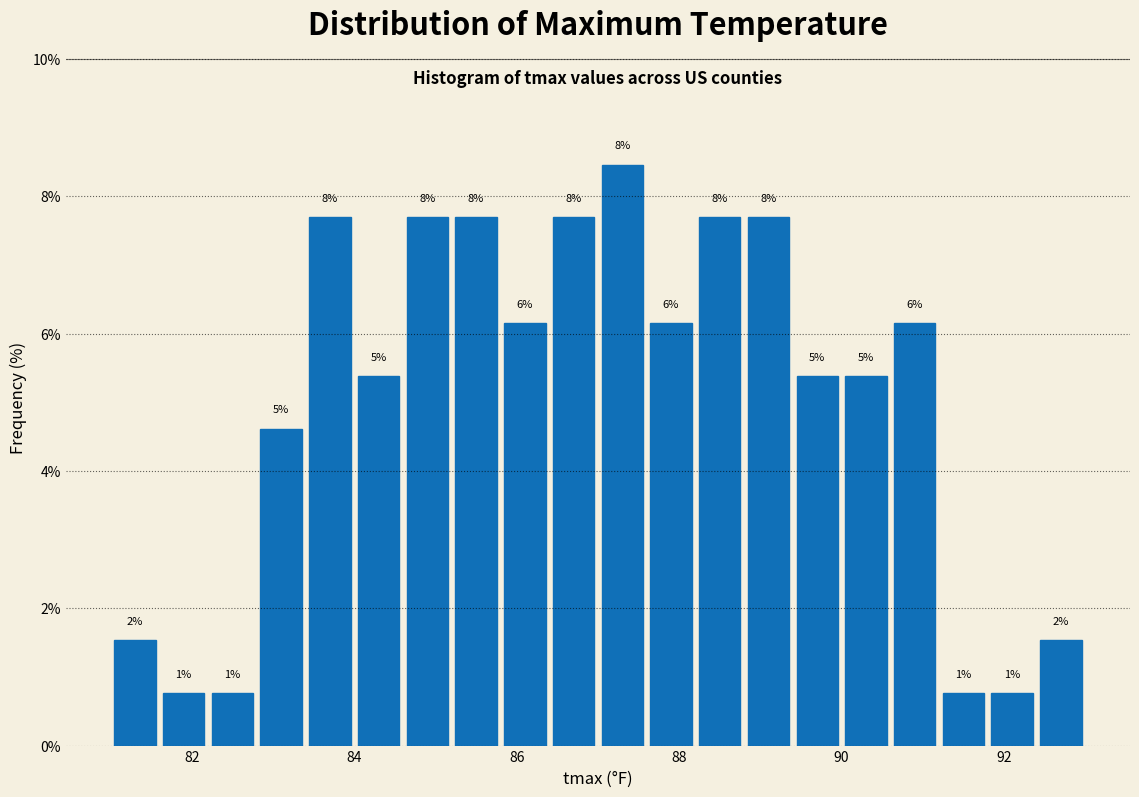

Around what value on the x-axis is the tallest bar? Give the approximate position of its centre, as read against the axis.

87.4